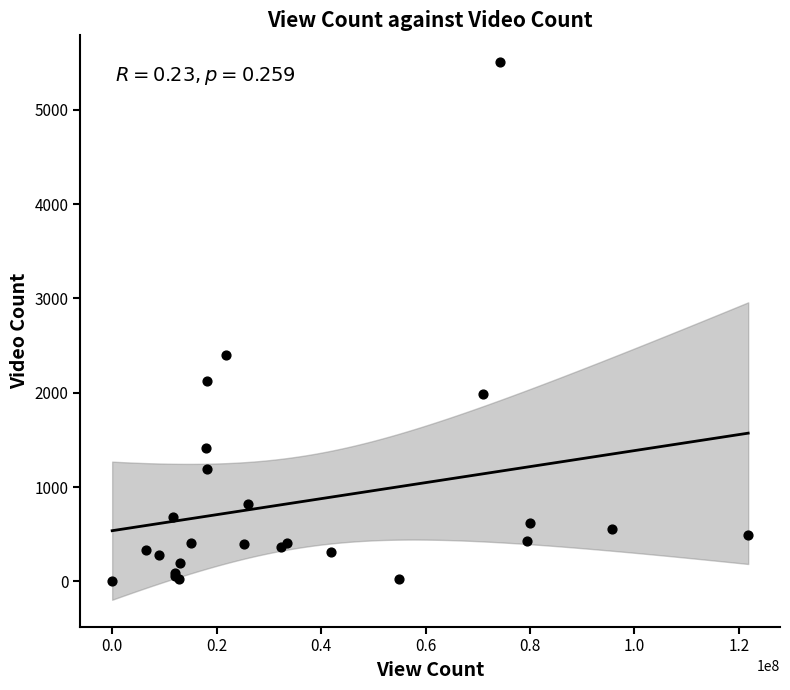

What Y value in the scatter plot is closest to 2755?

2405